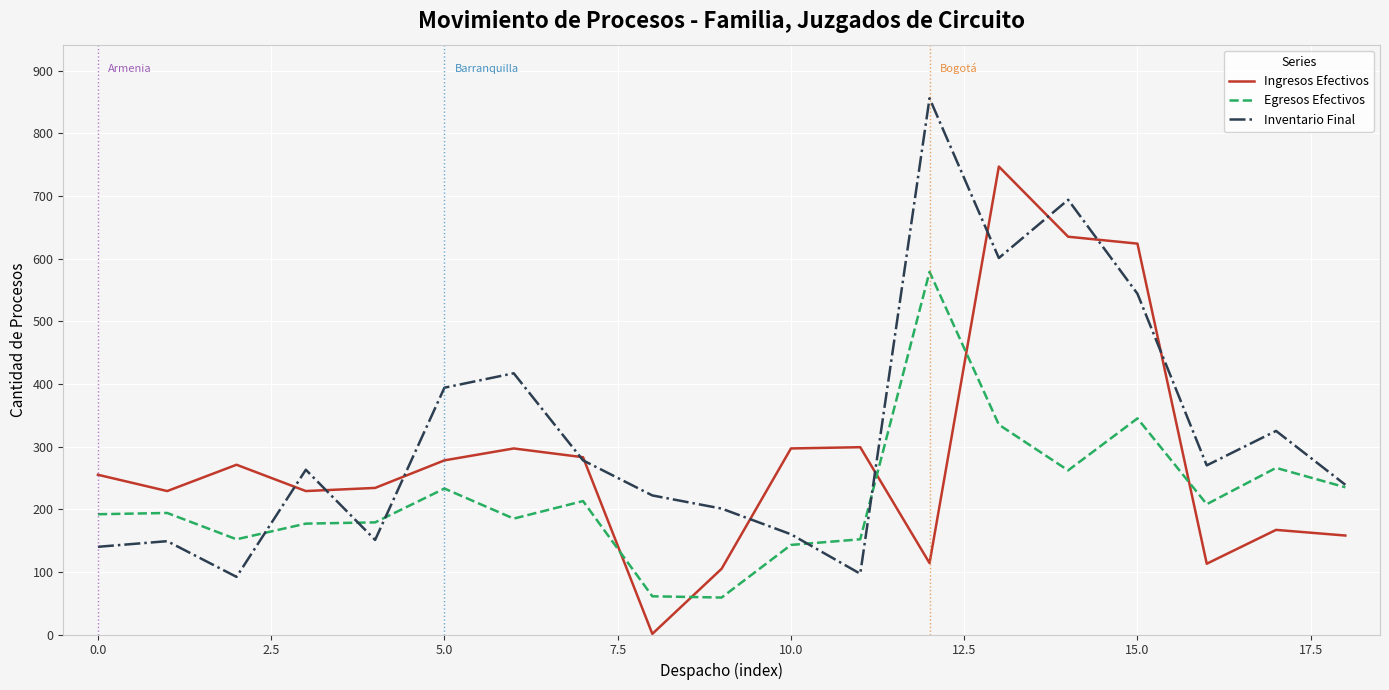

After their last crossing, which series has the higher values: Ingresos Efectivos or Egresos Efectivos?

Egresos Efectivos